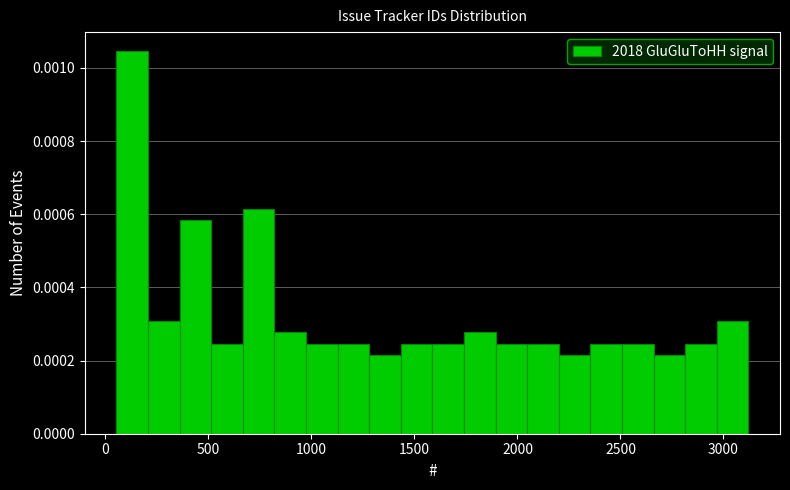

Read against the x-axis, roughly where is the centre of the tallest bar?

150